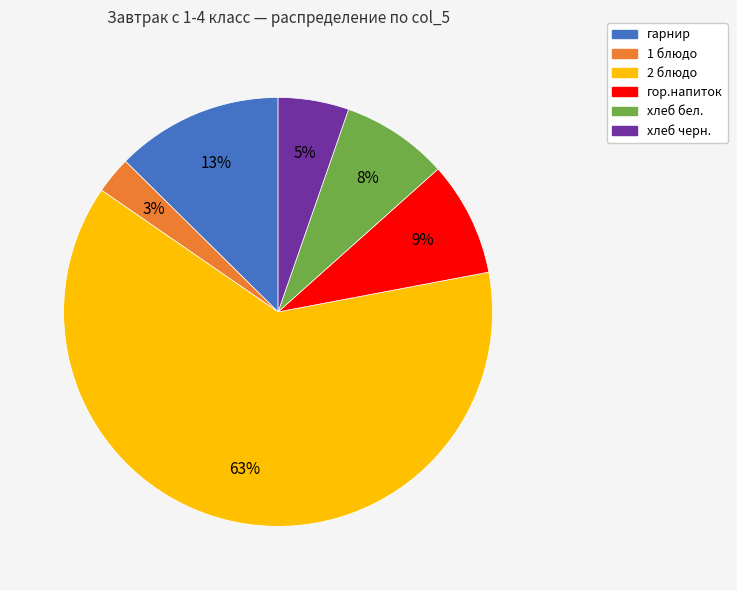

Is the sum of хлеб черн. and 1 блюдо greater than half?

No